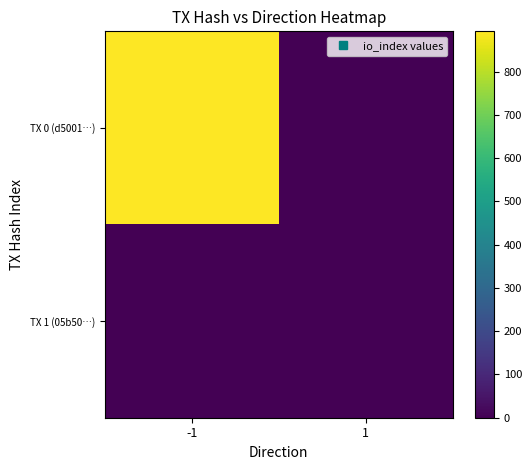

Which series has the largest total across all categories?

TX 0 (d5001…)